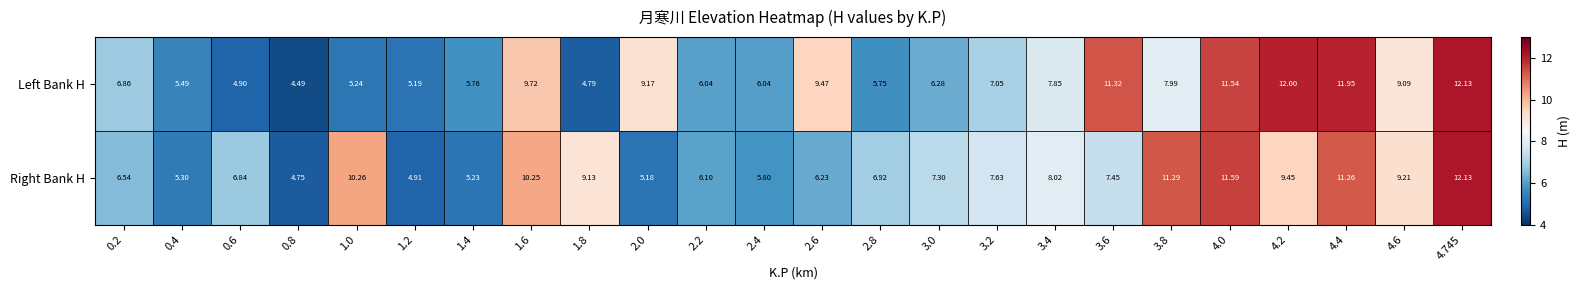

Which category has the lowest value across all series?

0.8